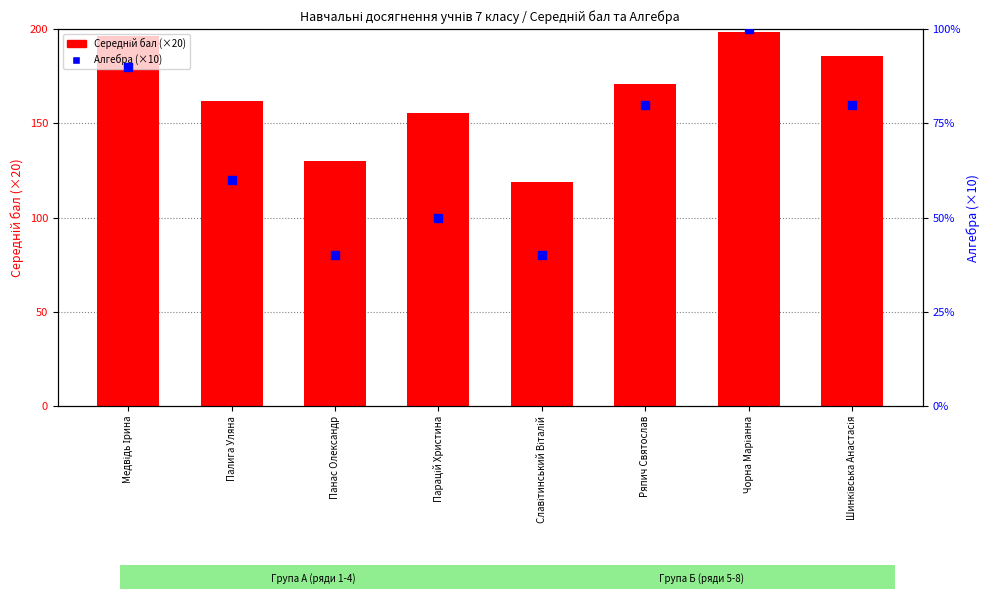

Which series has the widest spread of Y values?

Середній бал (×20)